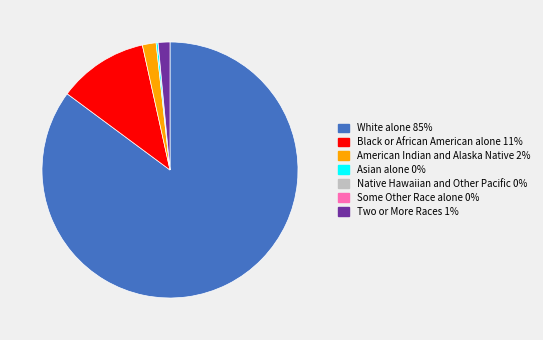

Is the sum of American Indian and Alaska Native and Black or African American alone greater than half?

No